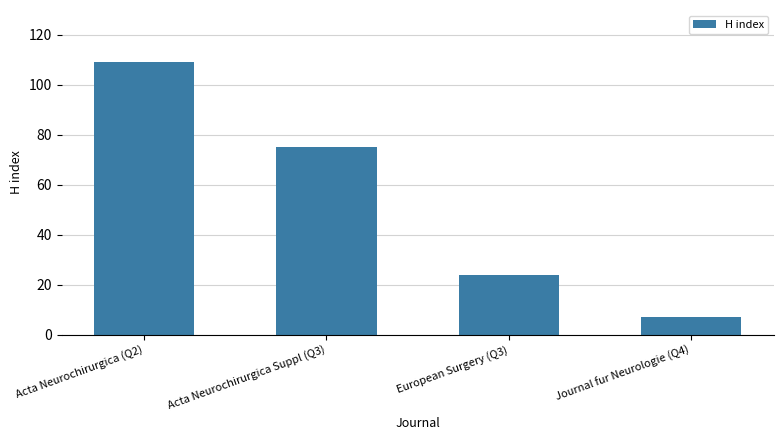

Rank the categories by value from lowest to highest.

Journal fur Neurologie (Q4), European Surgery (Q3), Acta Neurochirurgica Suppl (Q3), Acta Neurochirurgica (Q2)